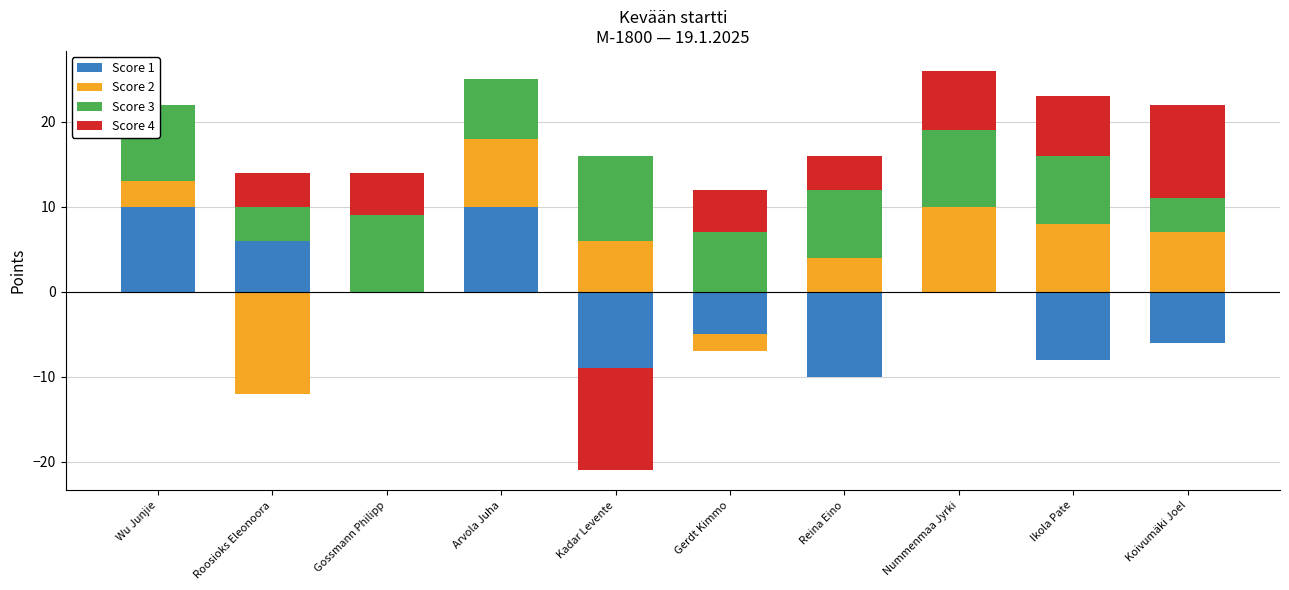

Which has a higher value, Nummenmaa Jyrki or Kadar Levente?

Nummenmaa Jyrki